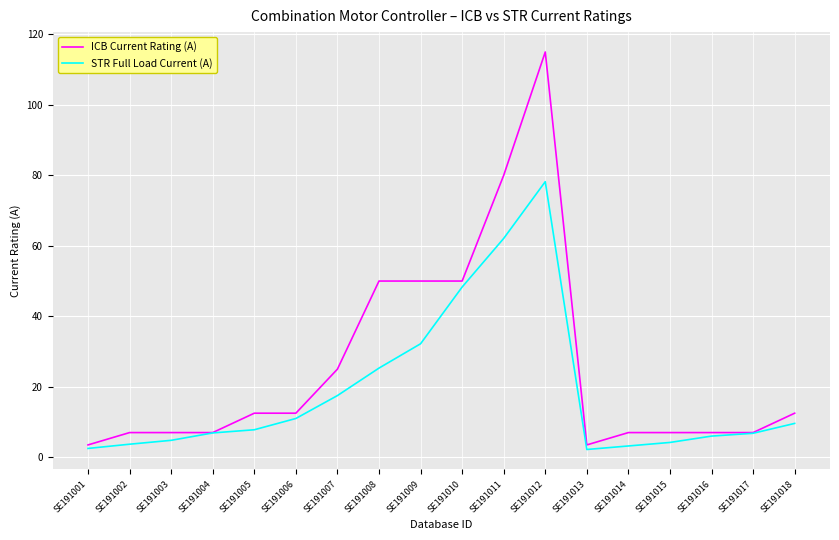

Which series changed the most between SE191002 and SE191005?

ICB Current Rating (A)